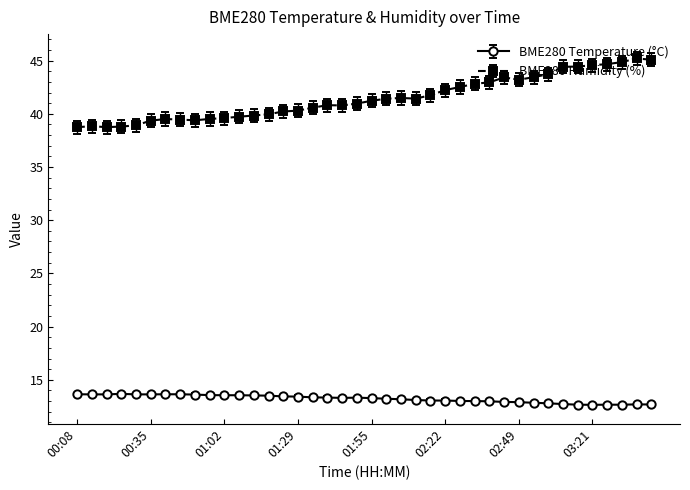

At how many categories does at least one series exceed 38?

40